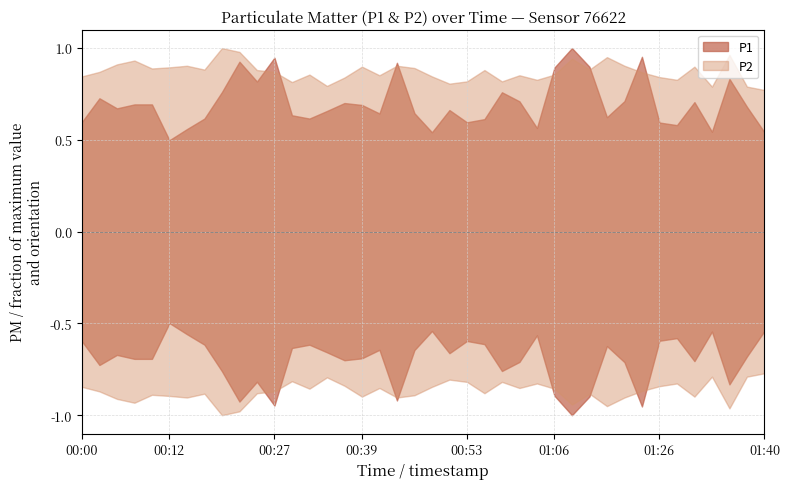

At which label does P2 reach its minimum?

01:40